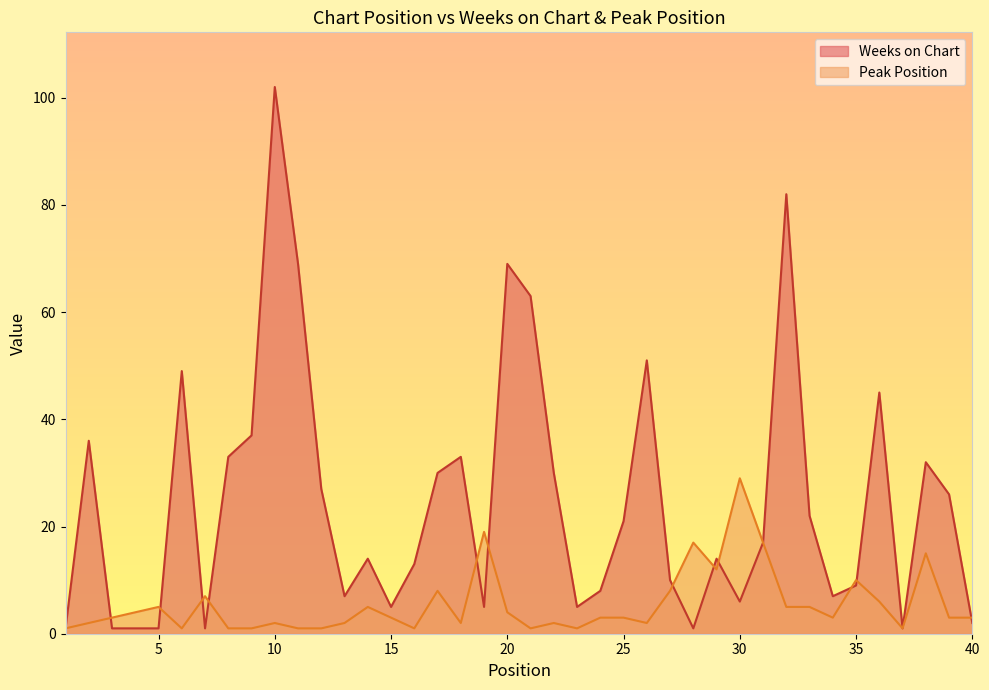

What is the sum of all Weeks on Chart values?

986